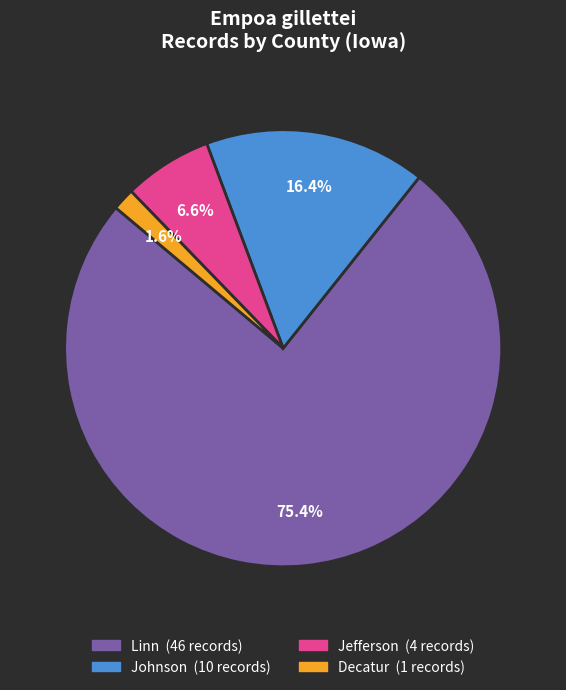

Is there a majority slice in this chart?

Yes